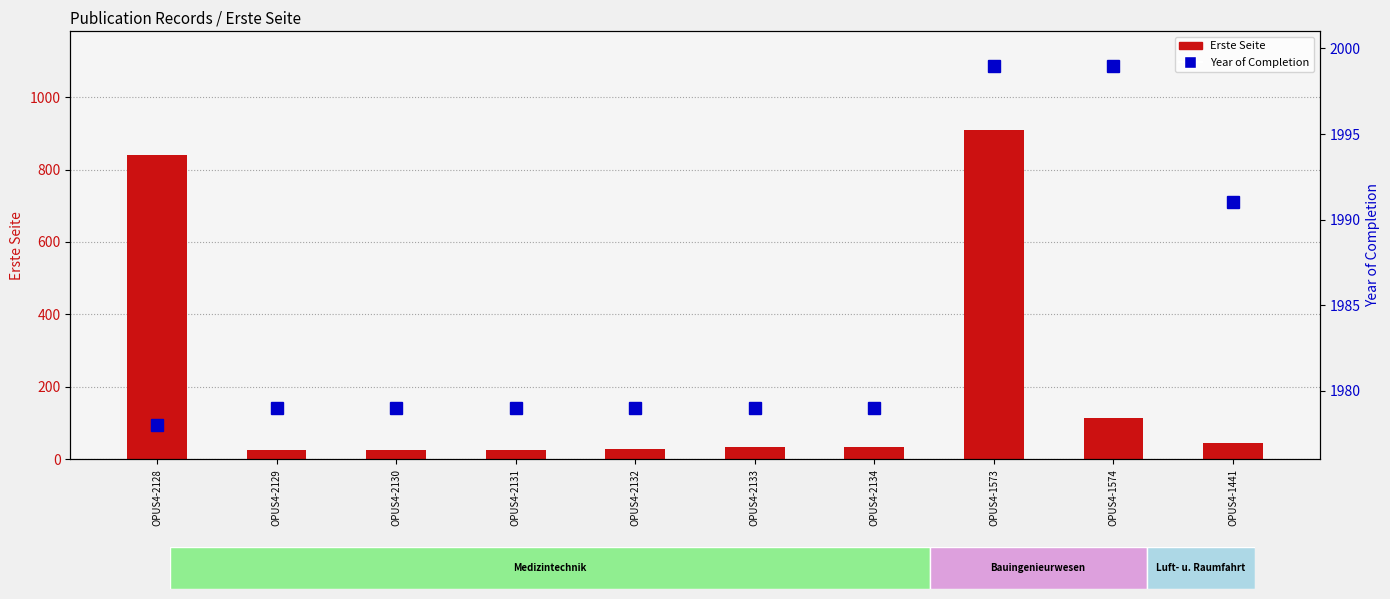

Which series has the largest range (max minus min)?

Erste Seite